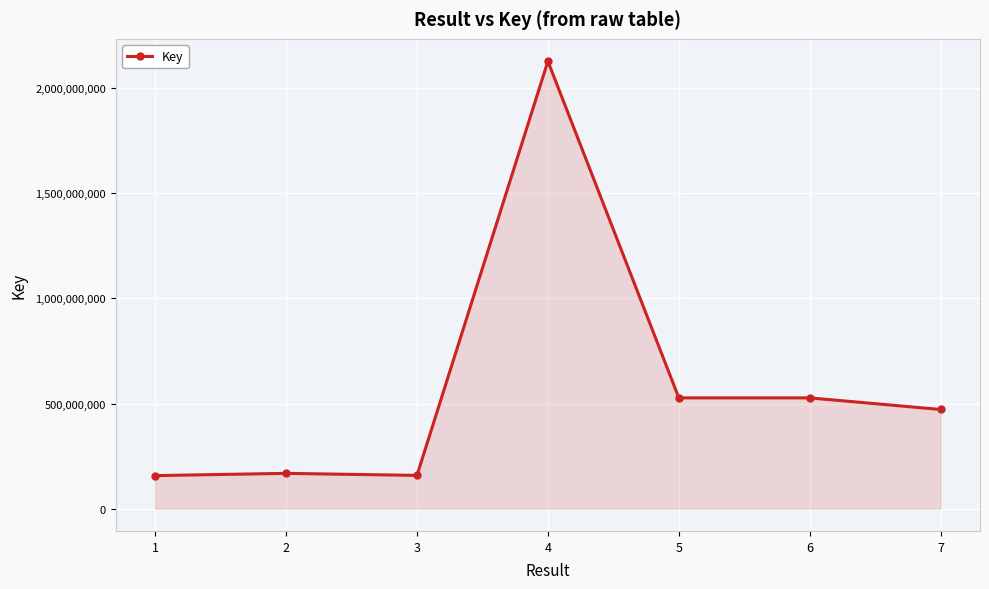

What is the greatest value displayed?

2128914427